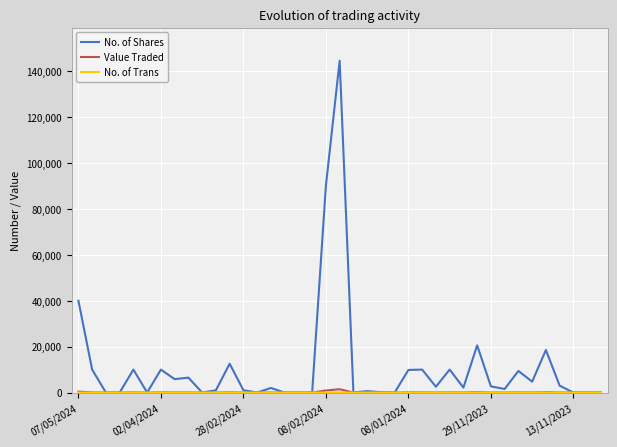

Which series has the largest range (max minus min)?

No. of Shares